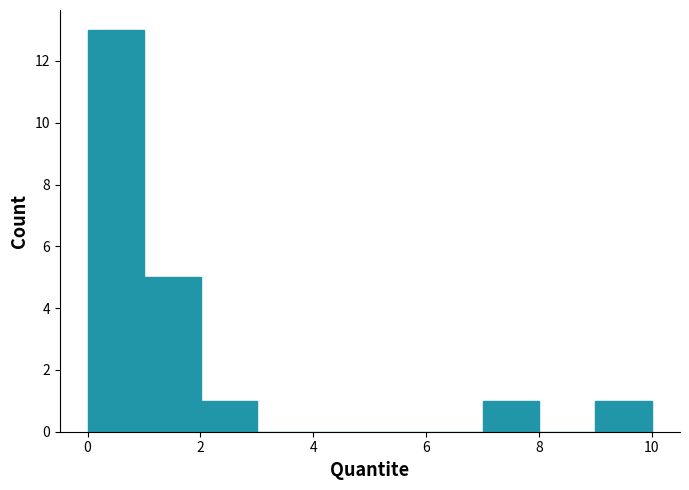

Which range on the x-axis has the tallest bar?

0 to 1